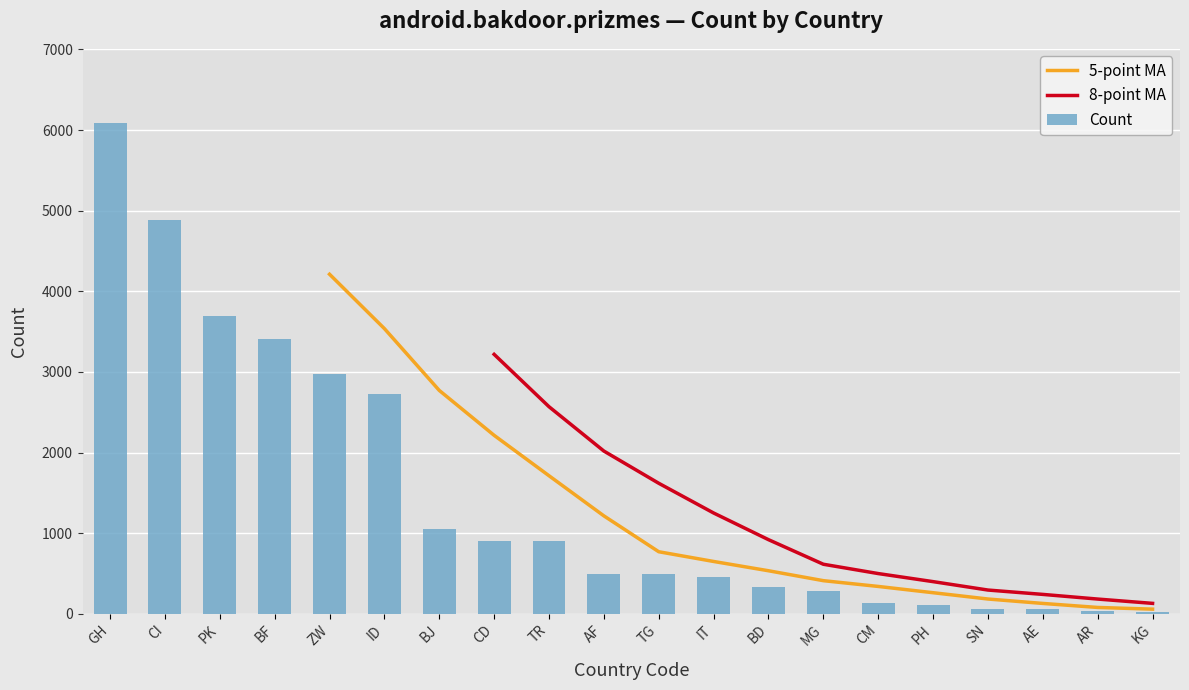

What is the average value?

1456